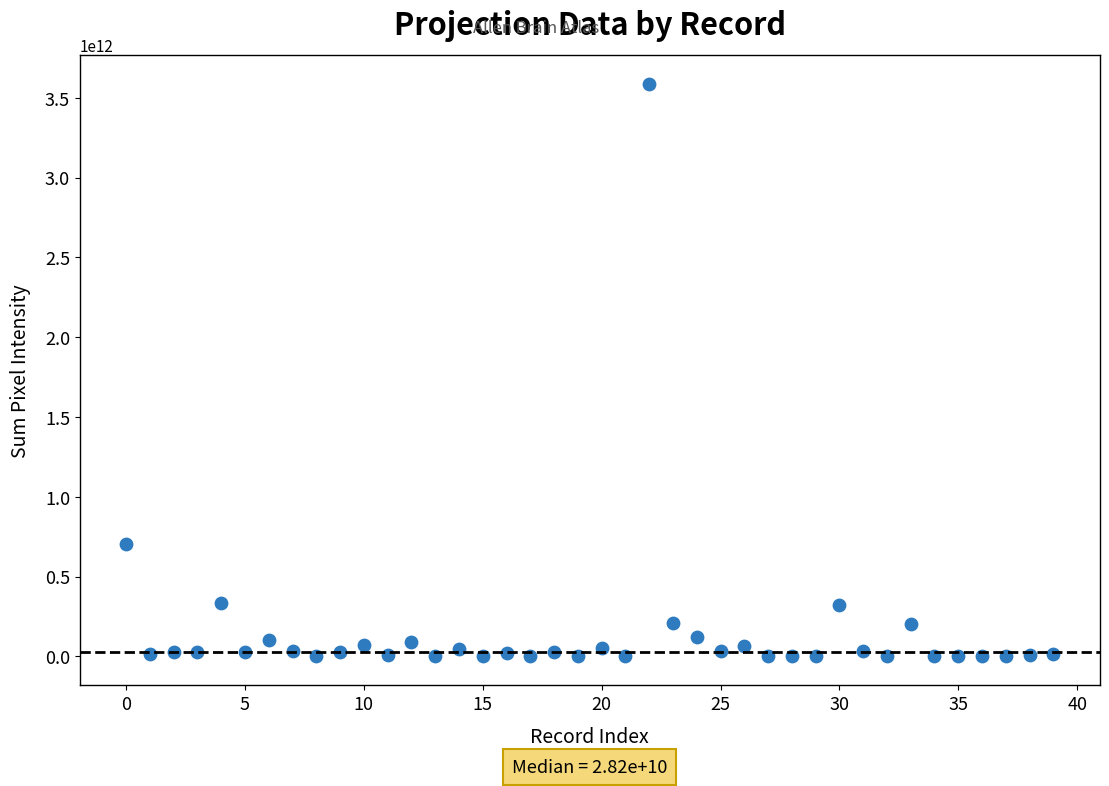

What Y value in the scatter plot is closest to 1794219957750?

705364000000